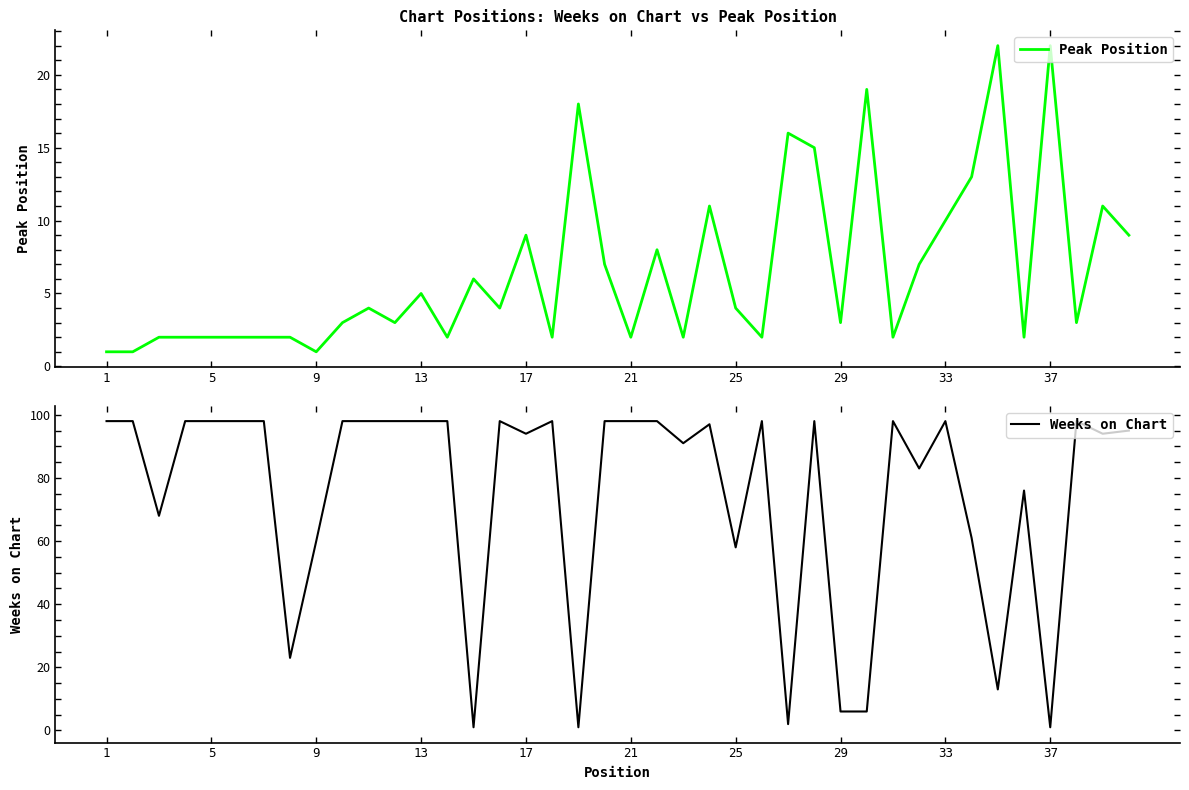

Is this an area chart (filled region under the line)?

No